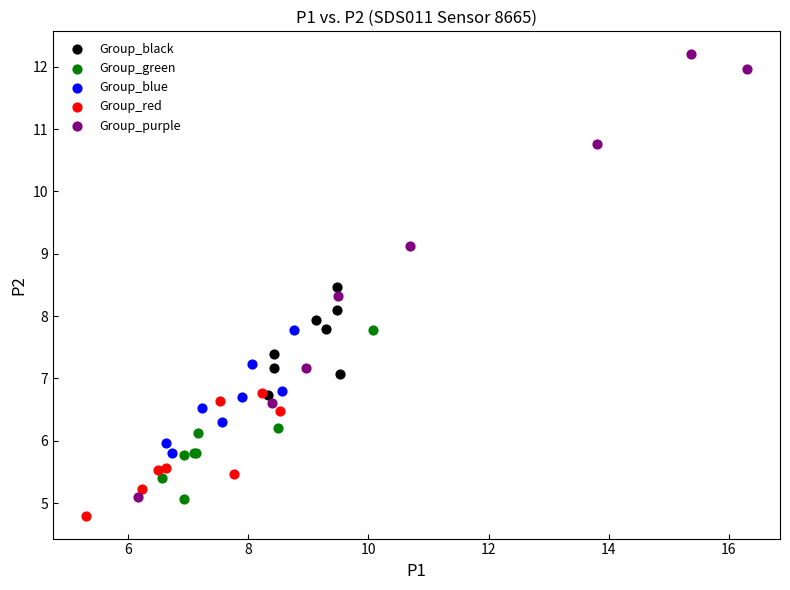

What are all the series names shown in the legend?

Group_black, Group_green, Group_blue, Group_red, Group_purple